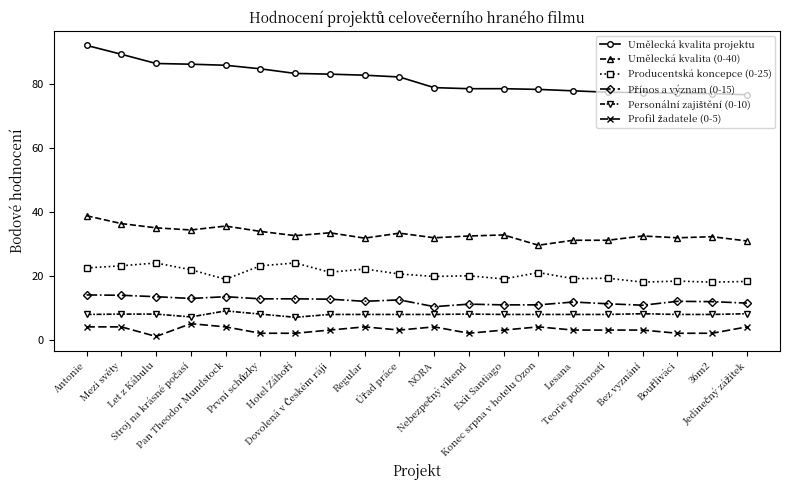

What is the highest value of the Producentská koncepce (0-25) series?

24.0